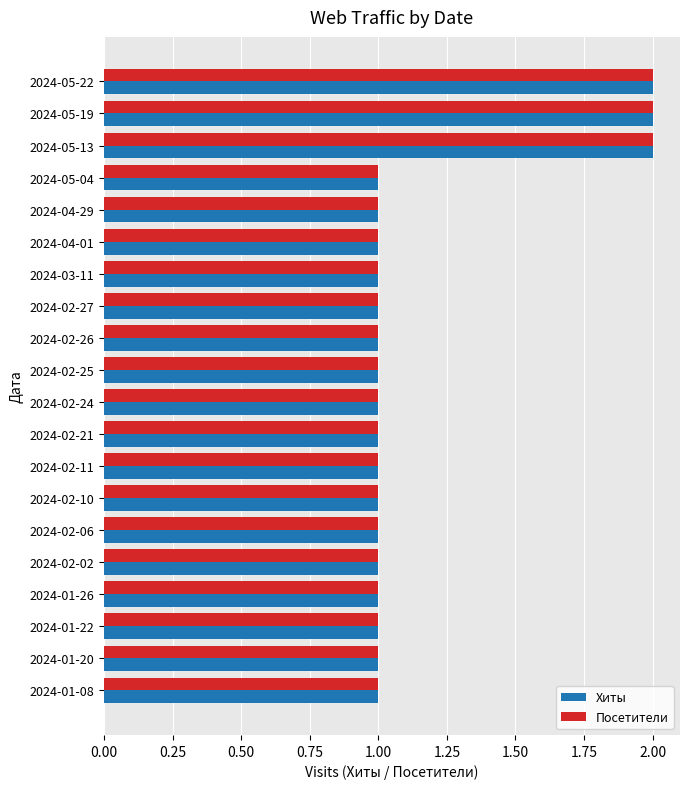

What are all the series names shown in the legend?

Хиты, Посетители